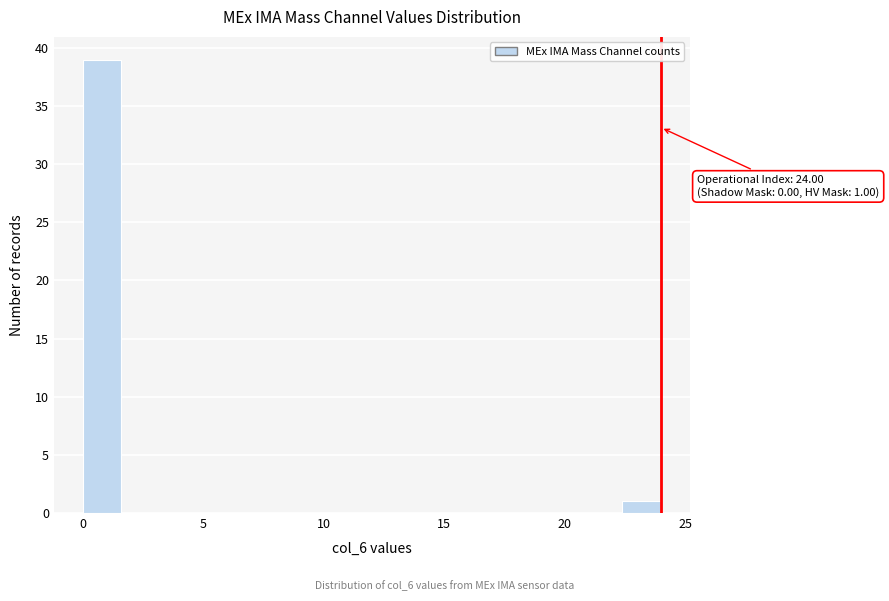

Read against the x-axis, roughly where is the centre of the tallest bar?

1.0